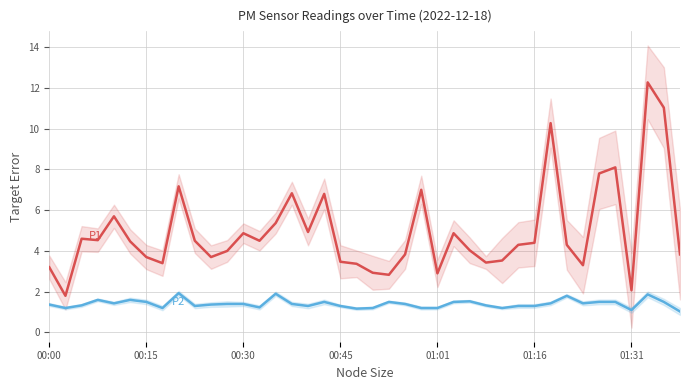

What is the average value of the P2 series?

1.4